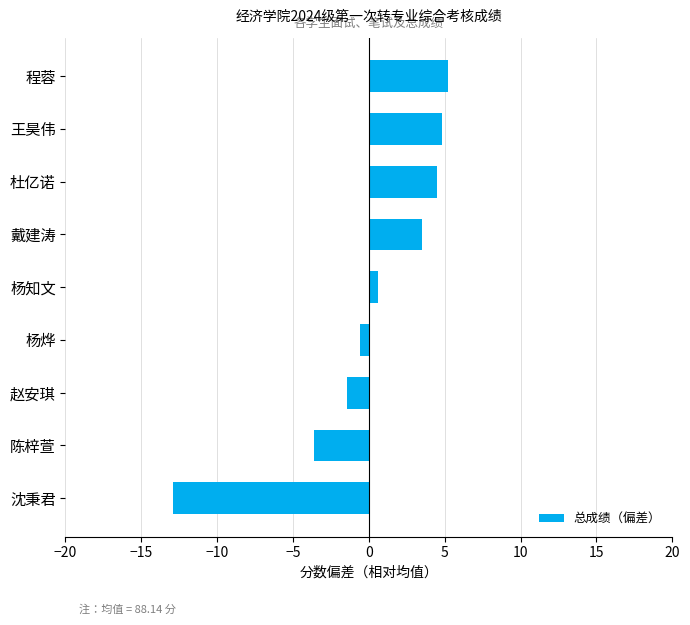

Are the bars horizontal?

Yes